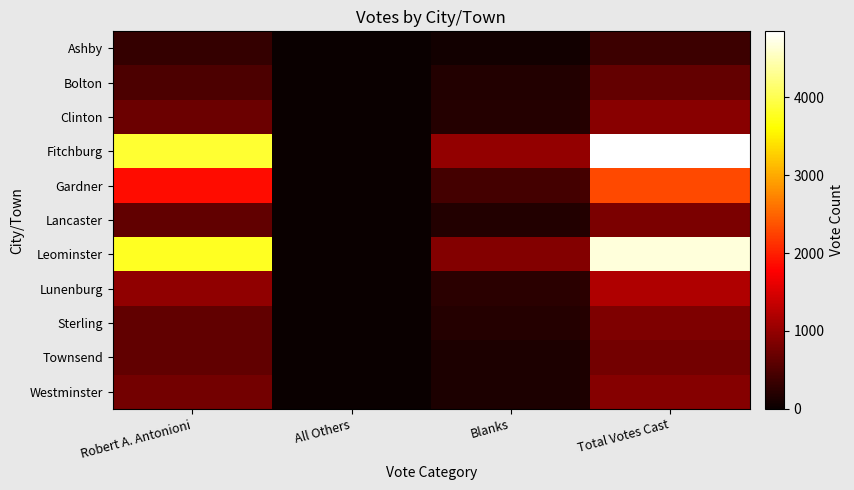

Reading right to left, extract all data points from this chart.

Ashby: Total Votes Cast=367	Blanks=60	All Others=0	Robert A. Antonioni=307
Bolton: Total Votes Cast=658	Blanks=178	All Others=1	Robert A. Antonioni=479
Clinton: Total Votes Cast=917	Blanks=194	All Others=8	Robert A. Antonioni=715
Fitchburg: Total Votes Cast=4846	Blanks=995	All Others=5	Robert A. Antonioni=3846
Gardner: Total Votes Cast=2294	Blanks=427	All Others=2	Robert A. Antonioni=1865
Lancaster: Total Votes Cast=826	Blanks=178	All Others=6	Robert A. Antonioni=642
Leominster: Total Votes Cast=4663	Blanks=879	All Others=7	Robert A. Antonioni=3777
Lunenburg: Total Votes Cast=1211	Blanks=244	All Others=0	Robert A. Antonioni=967
Sterling: Total Votes Cast=843	Blanks=199	All Others=3	Robert A. Antonioni=641
Townsend: Total Votes Cast=770	Blanks=143	All Others=0	Robert A. Antonioni=627
Westminster: Total Votes Cast=901	Blanks=135	All Others=3	Robert A. Antonioni=763